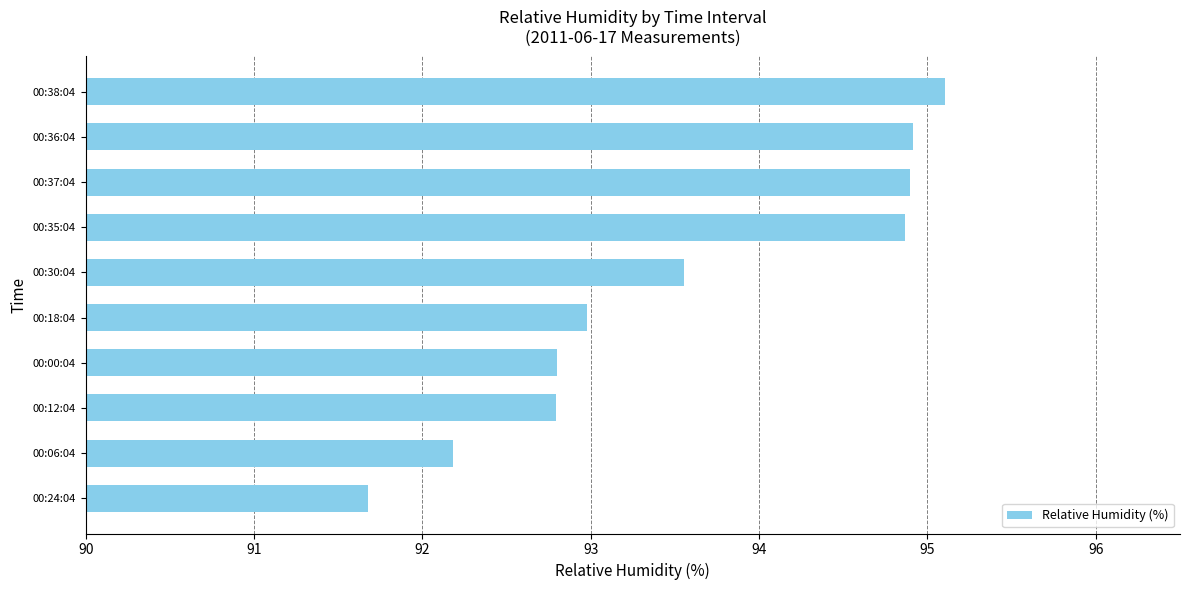

What is the sum of all values?

935.8